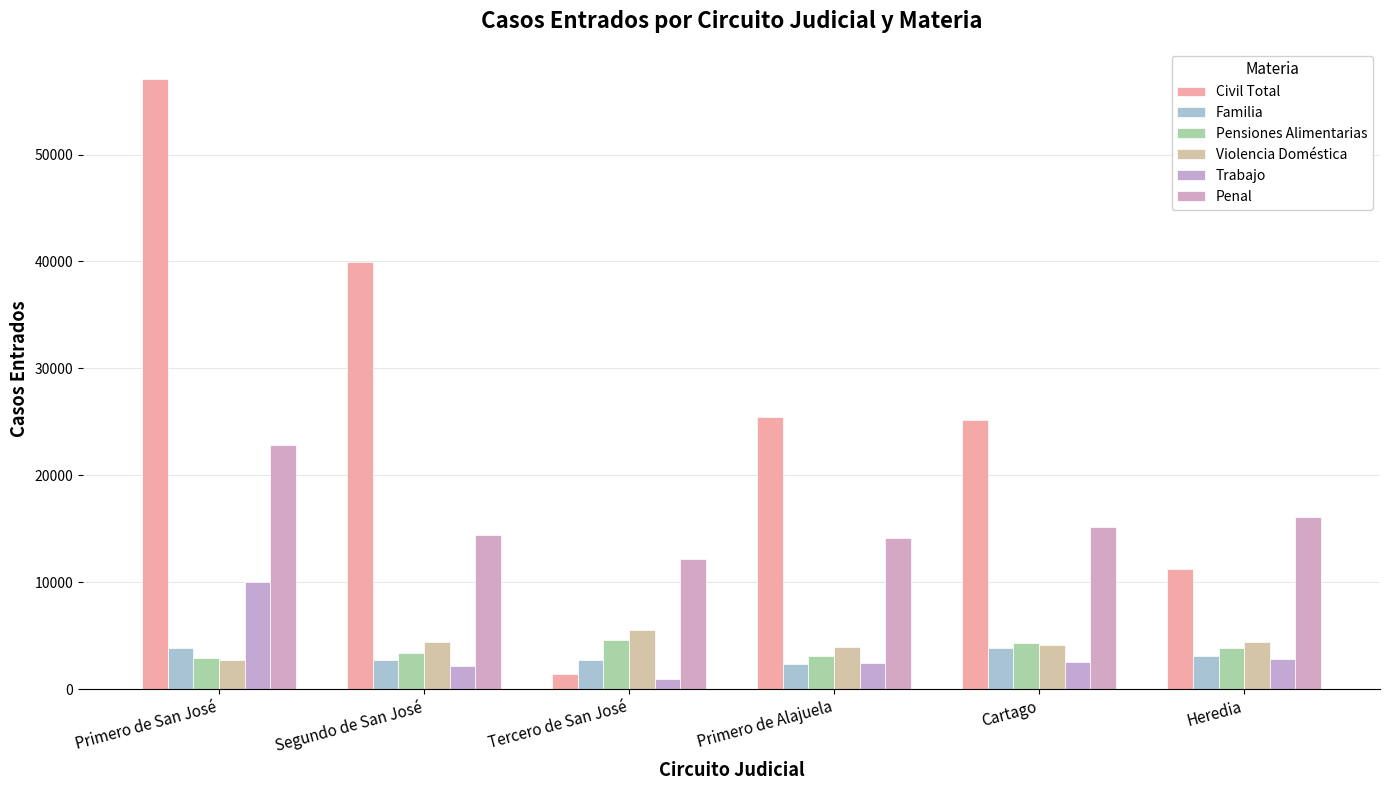

Which series has the largest range (max minus min)?

Civil Total